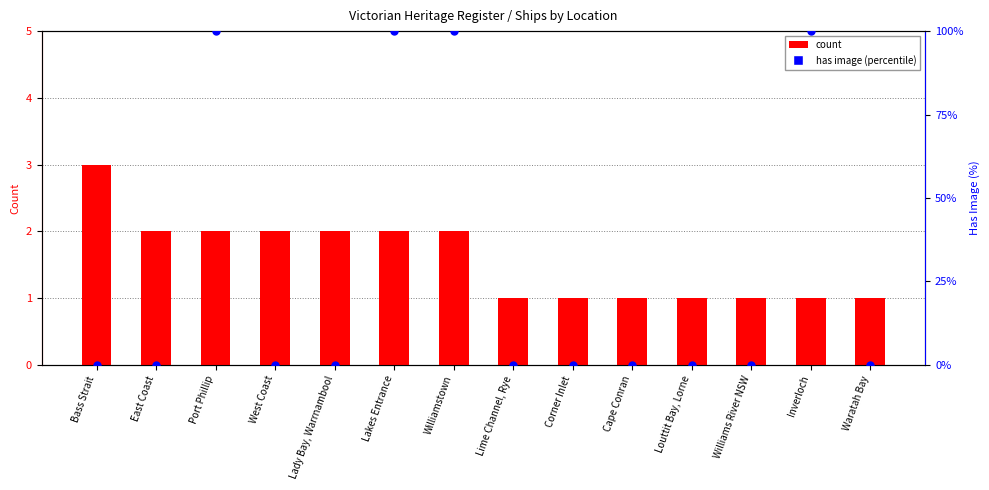

What is the total value across all series at Inverloch?

101